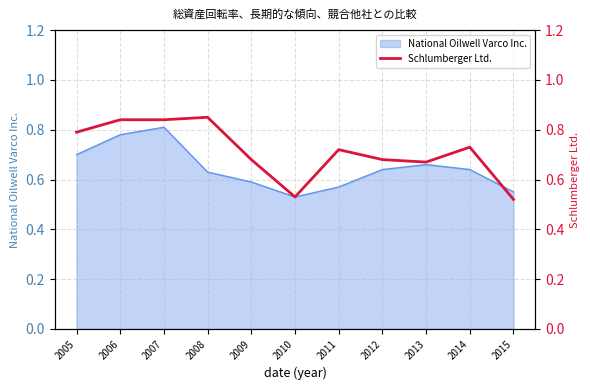

The chart shows a value of 0.8 at 2008. True or false?

True